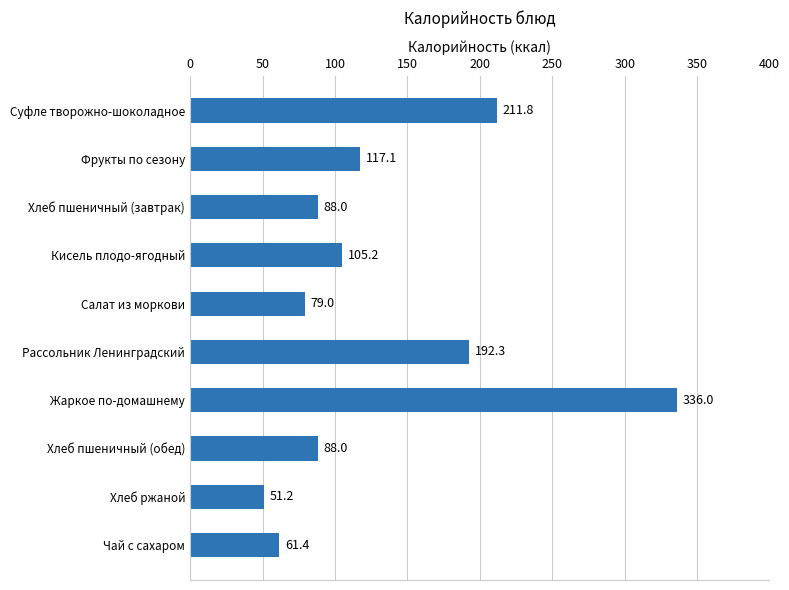

Which label corresponds to the largest value in the chart?

Жаркое по-домашнему